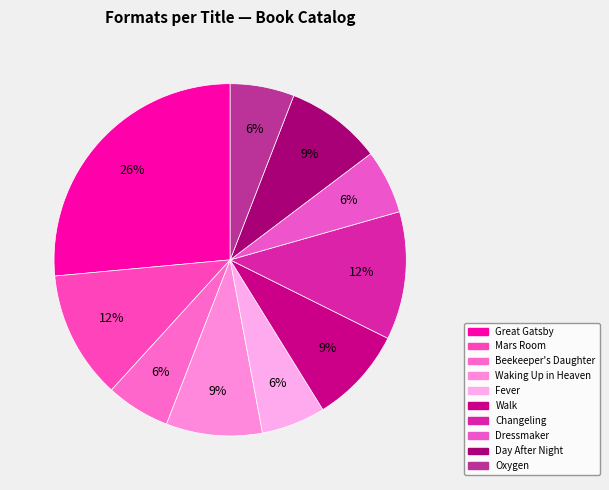

Approximately how many times larger is the value at Changeling compared to Beekeeper's Daughter?

2.0